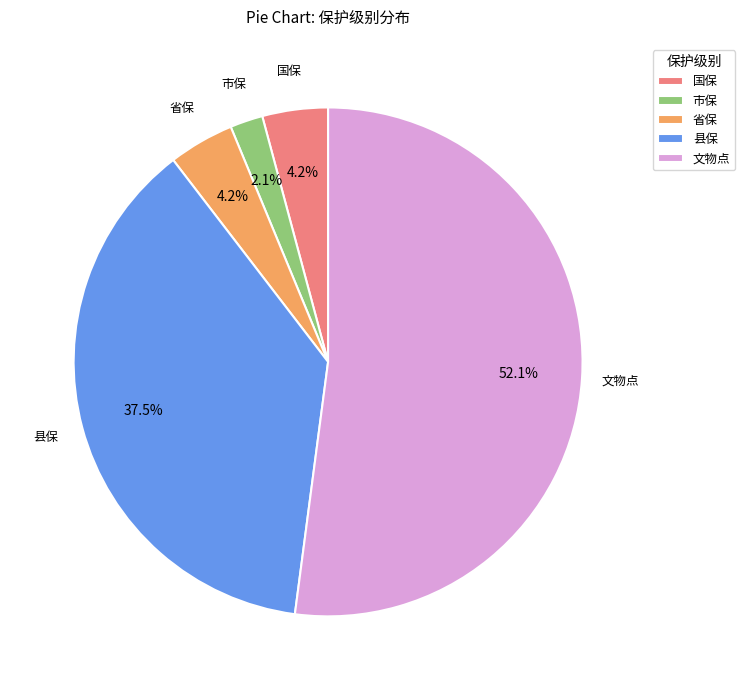

Is 文物点 the majority of the pie?

Yes